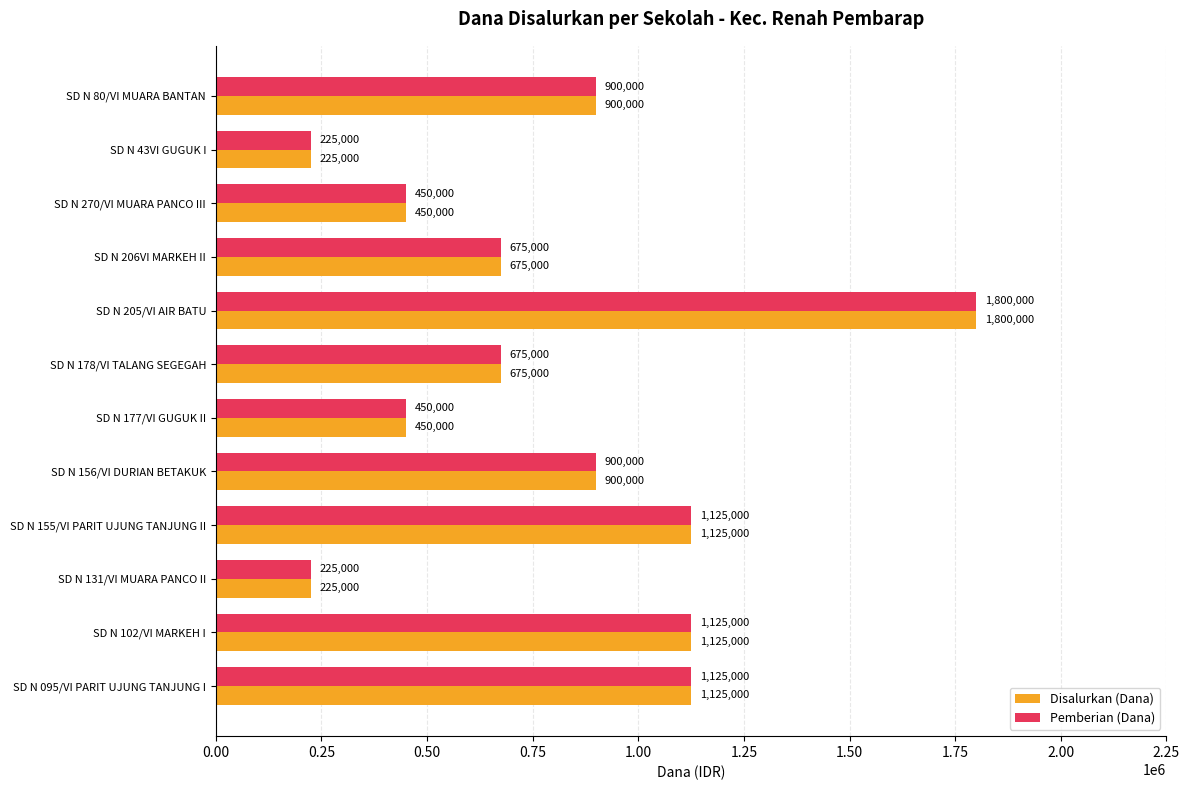

What is the sum of the Disalurkan (Dana) values at SD N 156/VI DURIAN BETAKUK and SD N 155/VI PARIT UJUNG TANJUNG II?

2025000